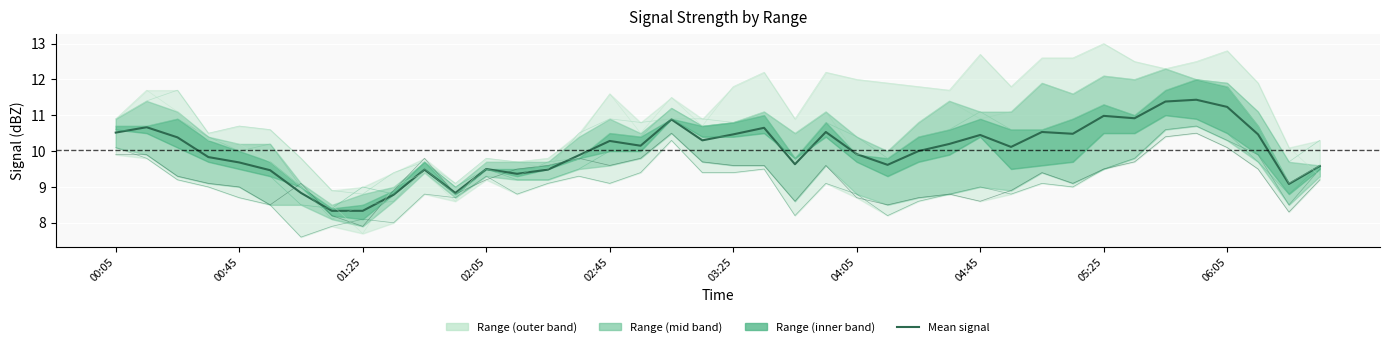

The value at 29 is 10.1. True or false?

True